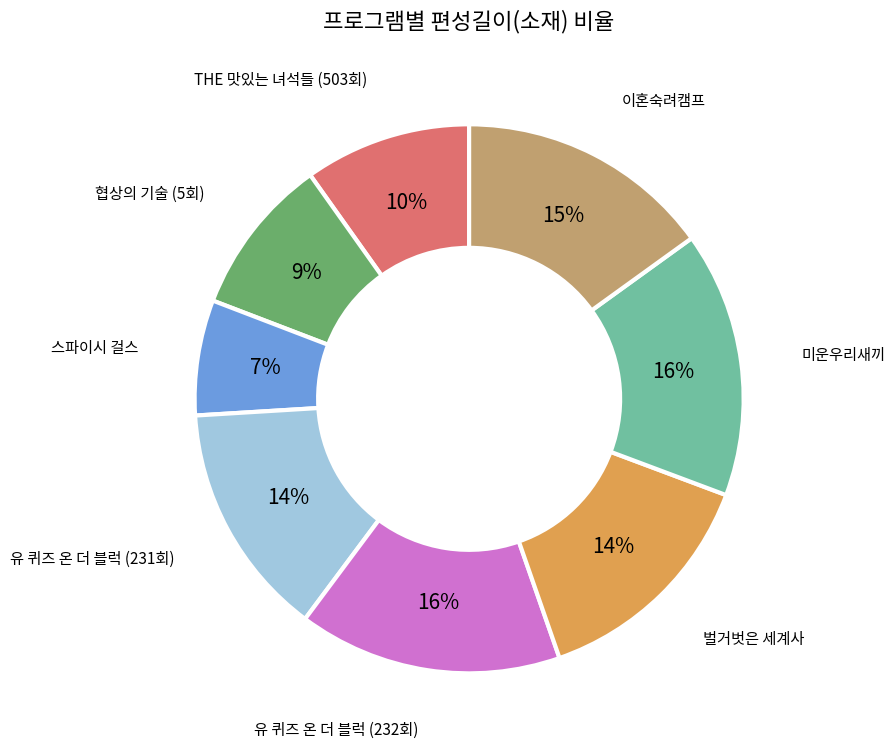

To the nearest percent, what is the average slice percentage?

12%